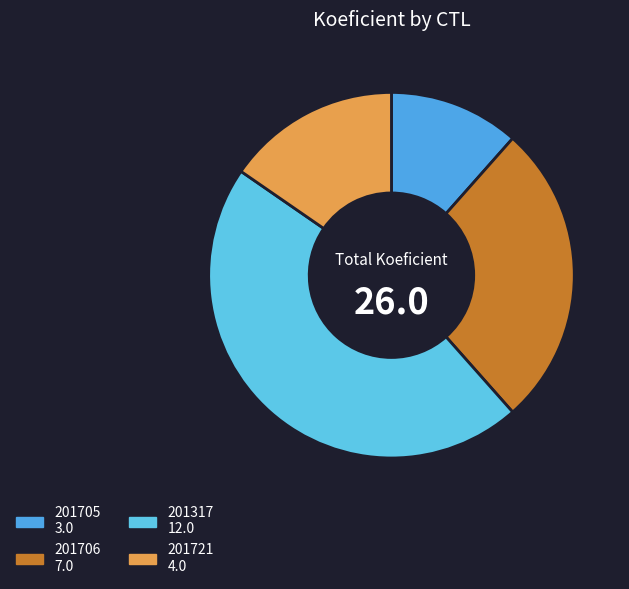

The 201317 slice represents 46% of the pie. True or false?

True